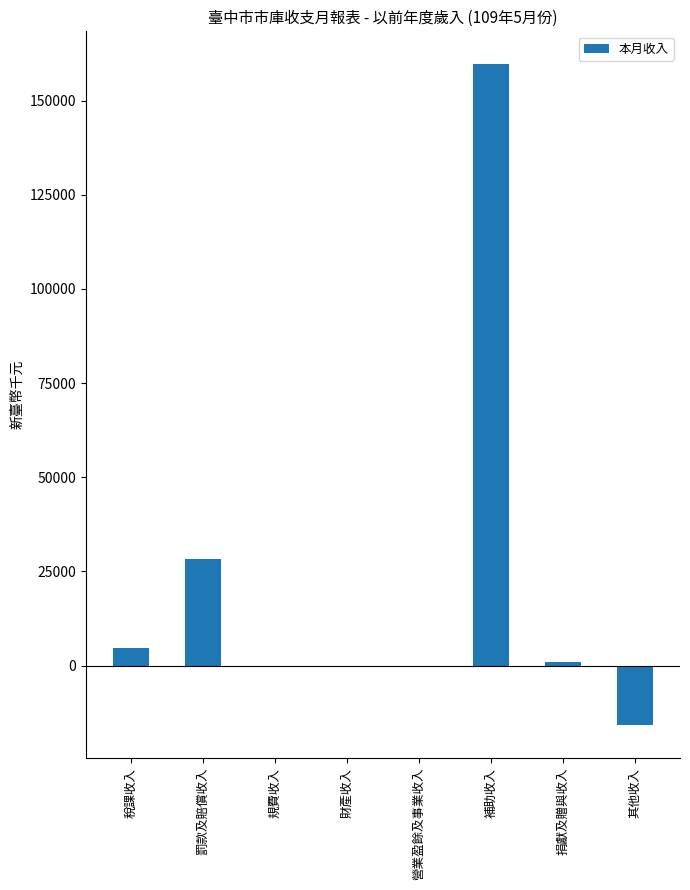

True or false: the data shows 0.0 at 營業盈餘及事業收入.

True